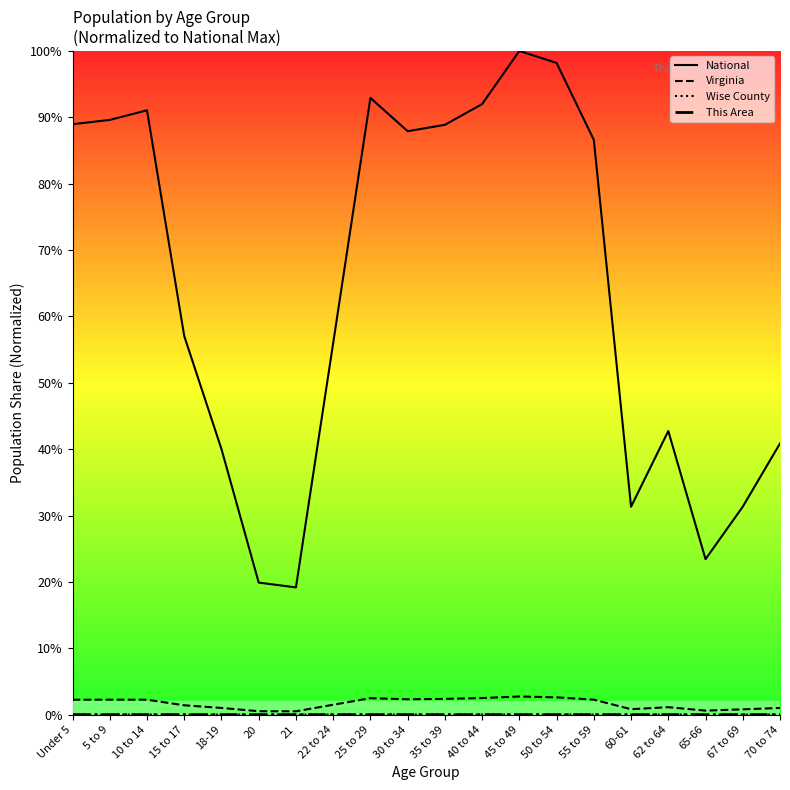

Is it true that National equals 87.9 at 30 to 34?

True